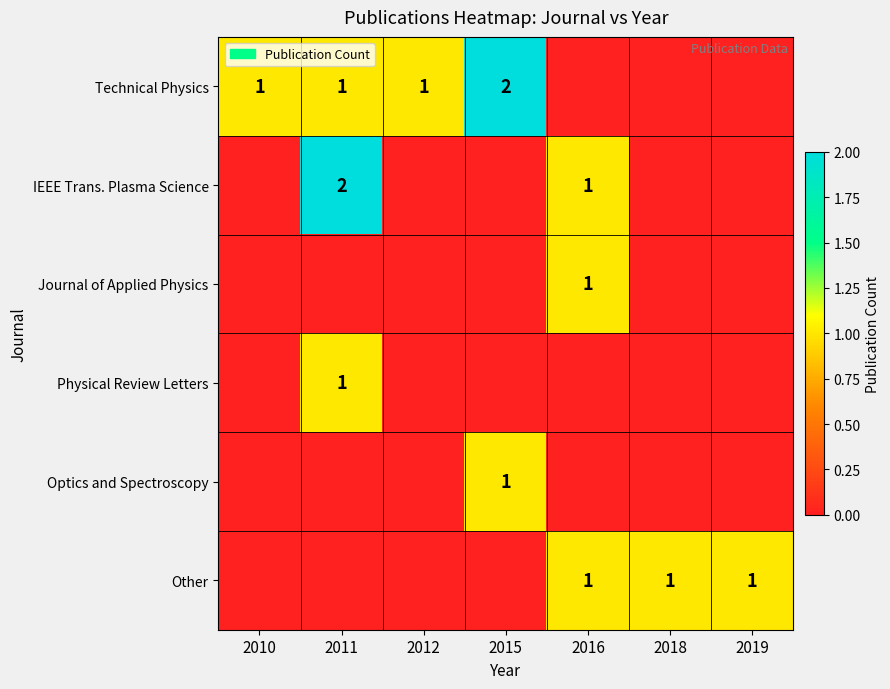

The value of Technical Physics at 2015 is 1. True or false?

False